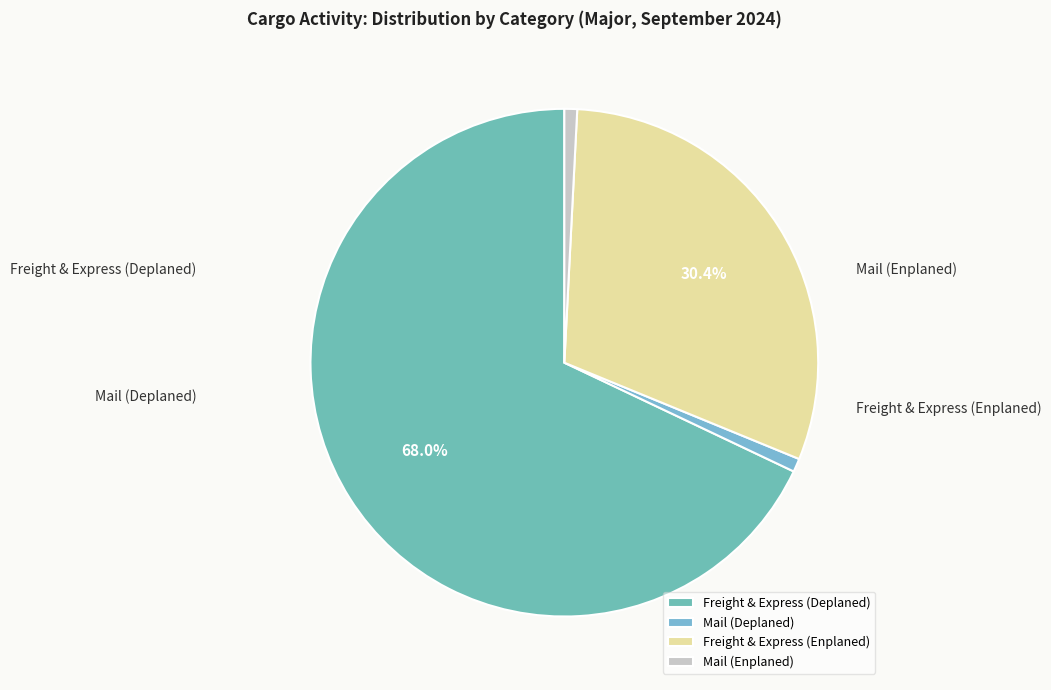

What is the total percentage of Freight & Express (Deplaned) and Mail (Deplaned)?

68.8%